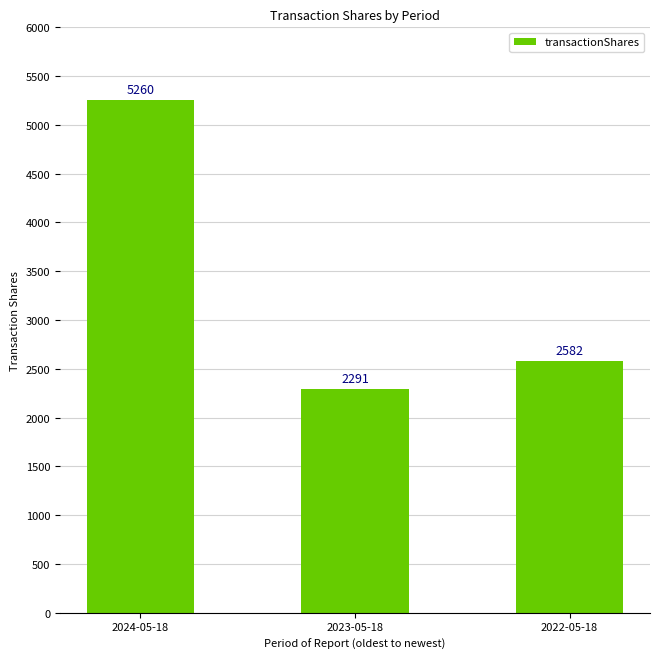

Reading left to right, transcribe all the data shown in this chart.

2024-05-18=5260	2023-05-18=2291	2022-05-18=2582